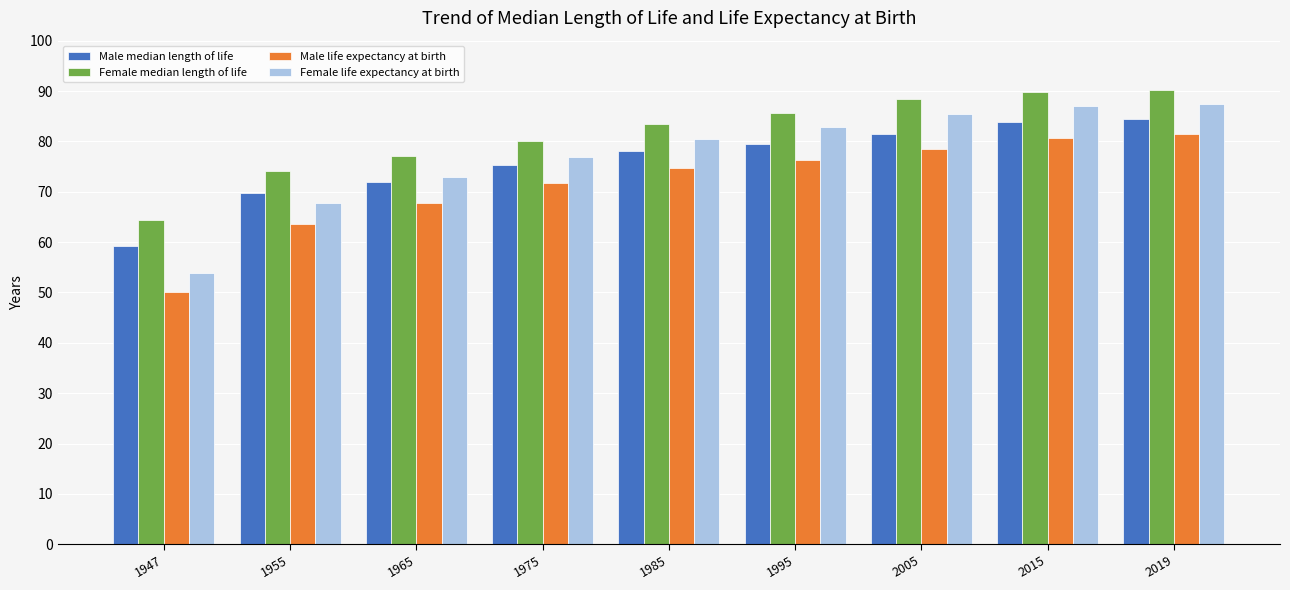

Are the bars horizontal?

No